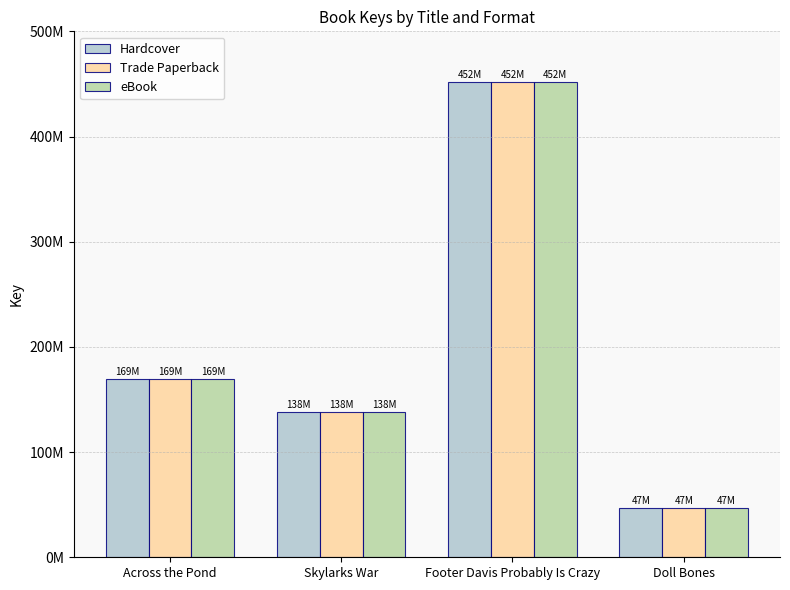

What is the difference between the Trade Paperback values at Doll Bones and Footer Davis Probably Is Crazy?

405541480